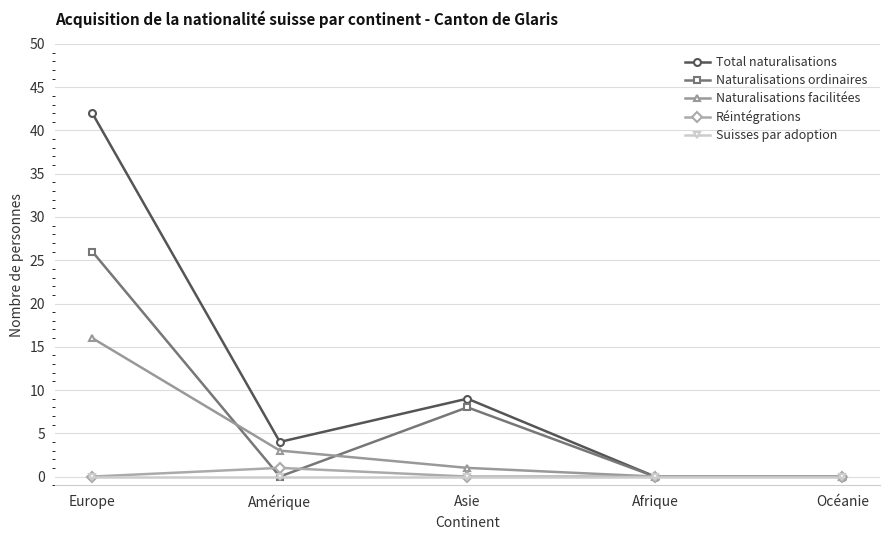

The value of Suisses par adoption at Europe is 0. True or false?

True